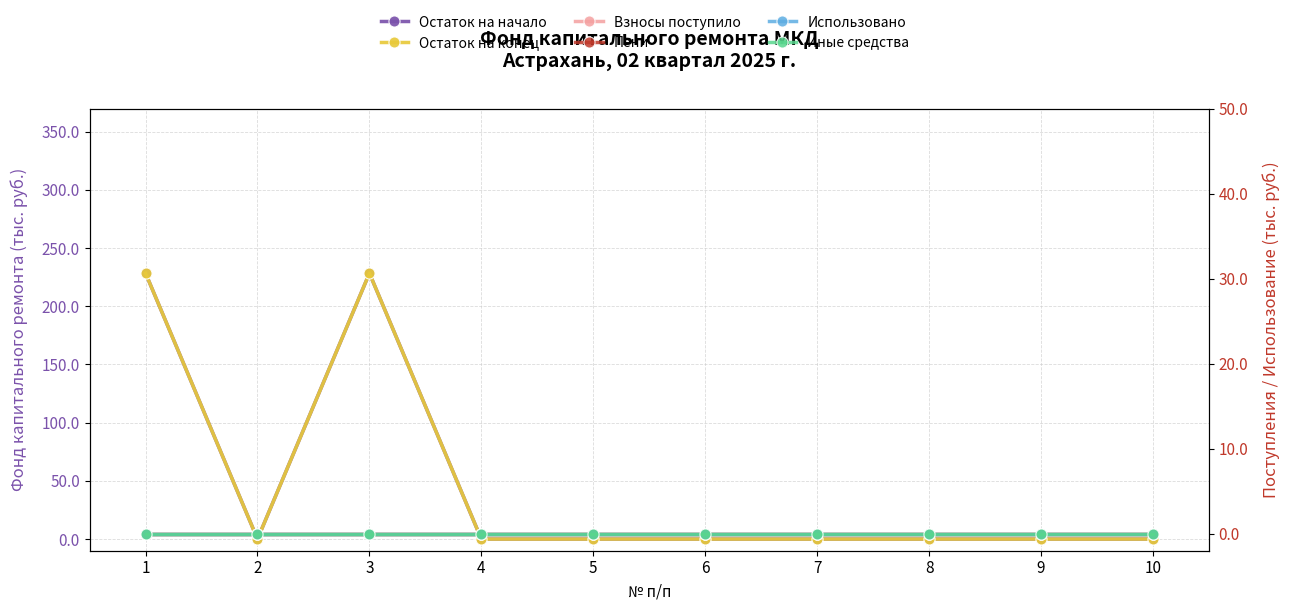

In Остаток на конец, how many points are higher than both neighbors (excluding endpoints)?

1